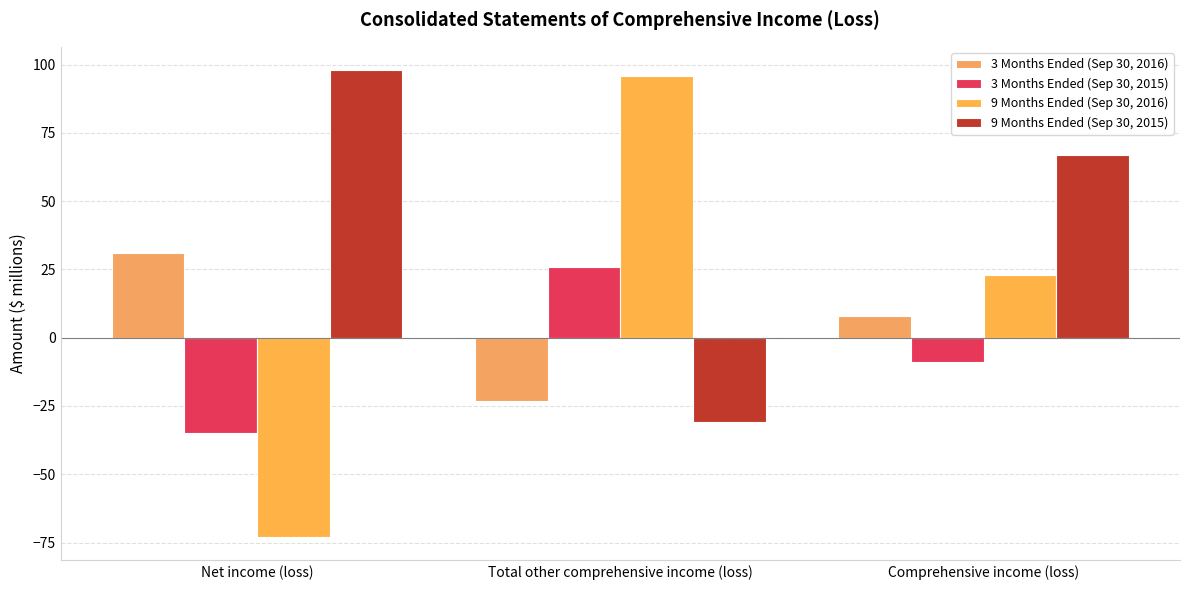

How many data points in 9 Months Ended (Sep 30, 2015) are less than 67?

1